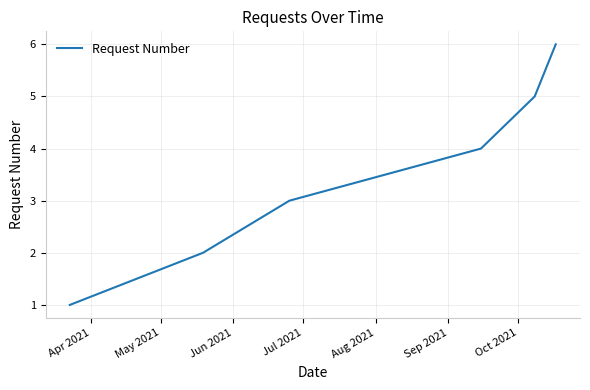

What is the greatest value displayed?

6